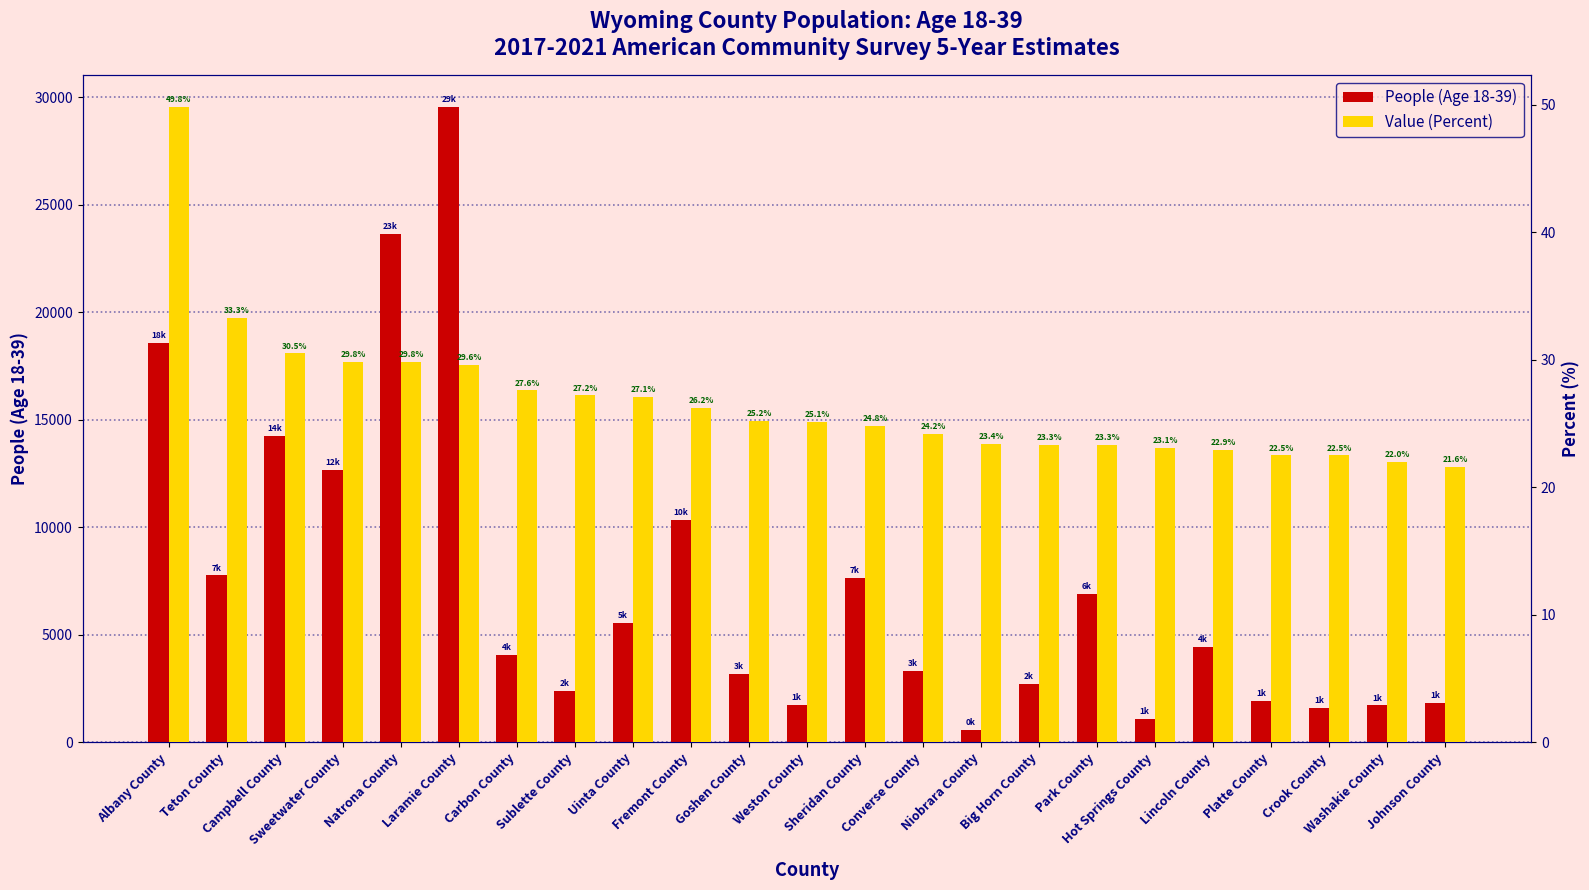

Which series has the largest total across all categories?

People (Age 18-39)